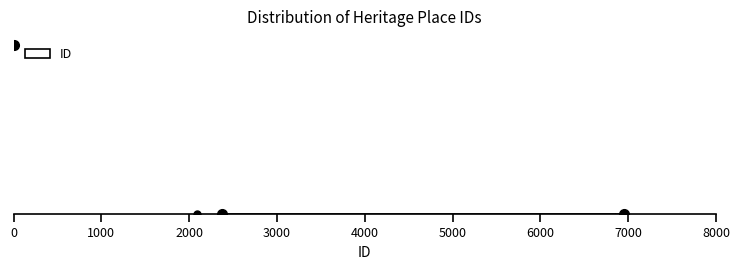

Transcribe this box plot: give where the median line is, the range the box spans, and where the two whiskers end, as read against the x-axis. The values are not printed on the chart, so give them approximately, as read against the axis.

median 5300, box 5000 to 6900, whiskers 2400 to 7000